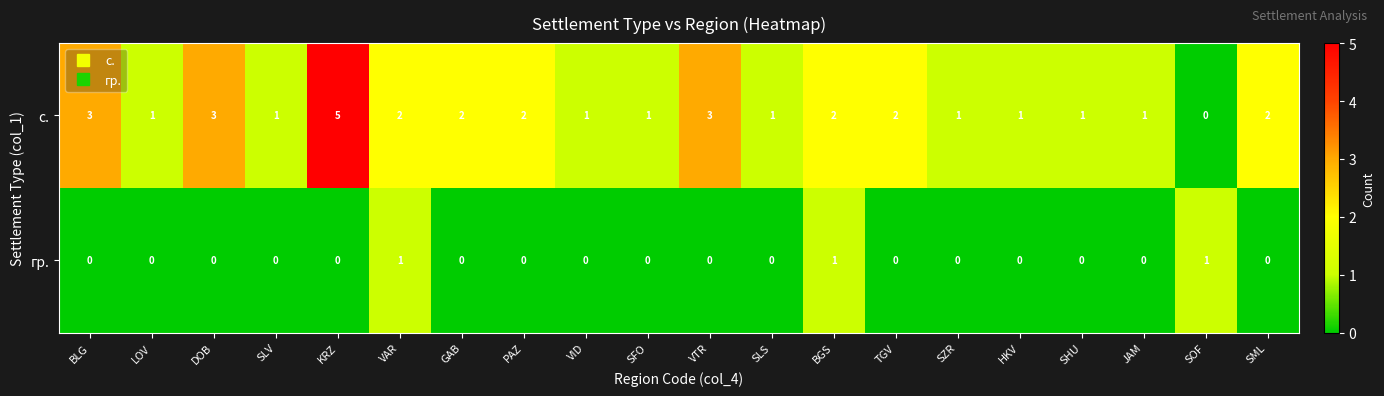

What is the greatest value displayed?

5